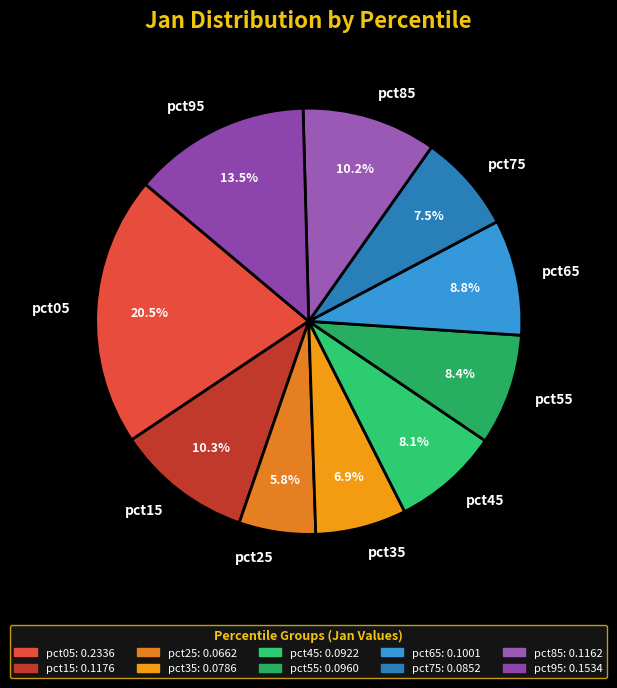

True or false: pct25 accounts for 6% of the total.

True